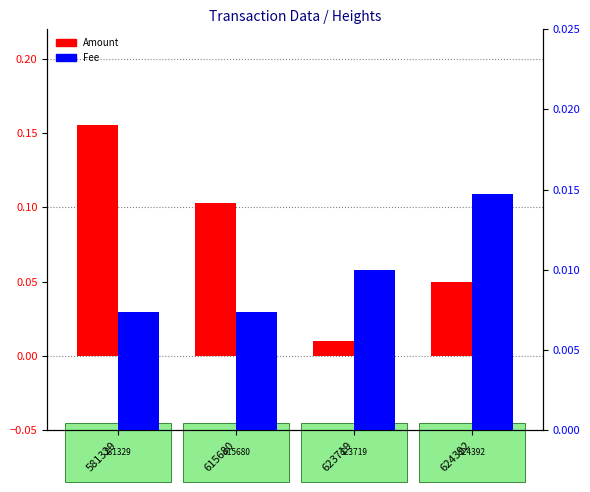

Are the bars horizontal?

No